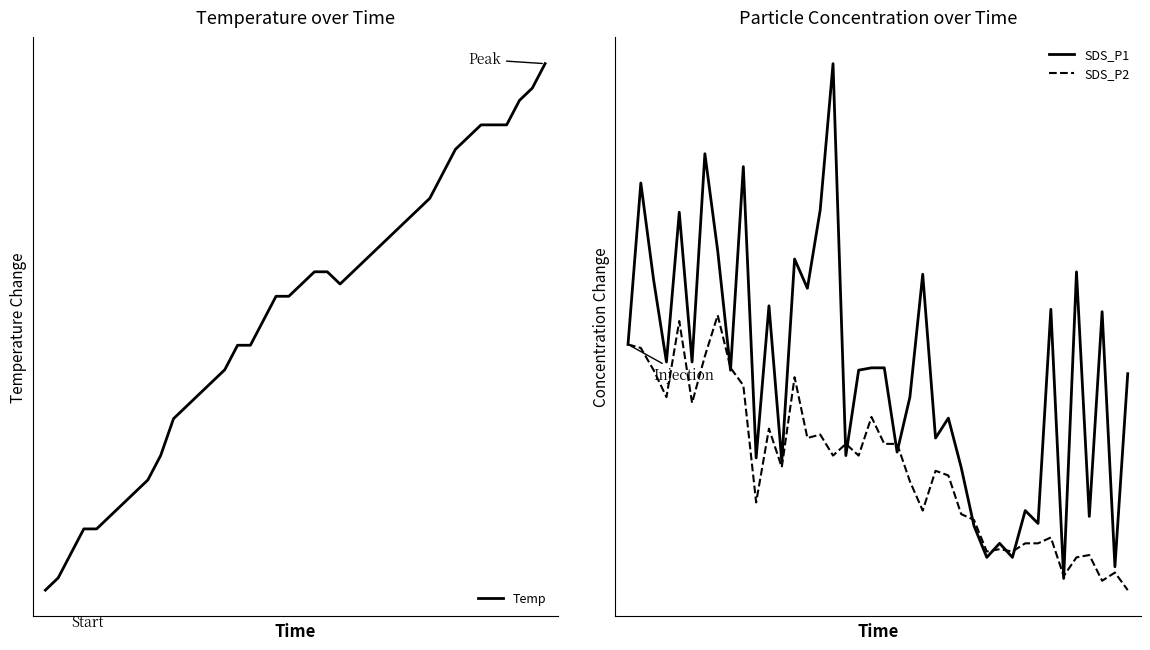

Between 19 and 21, which series saw the biggest shift?

SDS_P1